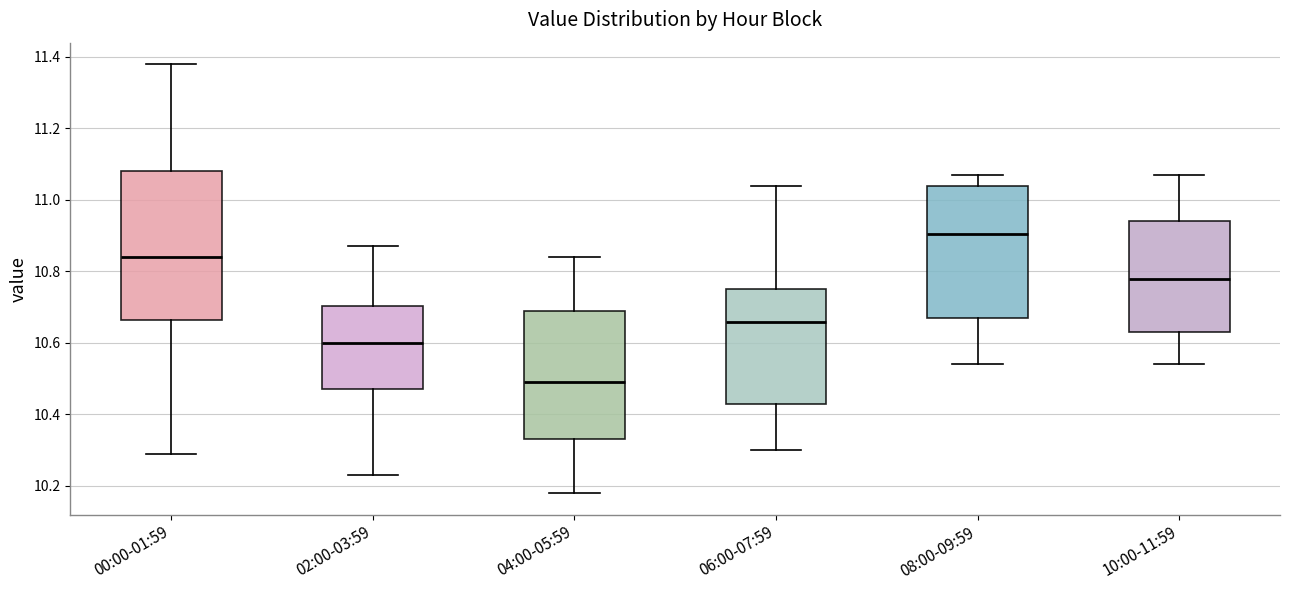

Reading left to right, transcribe this box plot: for each box, give where its median line is, the range the box spans, and where its two whiskers end, as read against the y-axis. The values are not printed on the chart, so give them approximately, as read against the axis.

00:00-01:59: median 10.84, box 10.66 to 11.08, whiskers 10.30 to 11.38
02:00-03:59: median 10.60, box 10.48 to 10.70, whiskers 10.24 to 10.88
04:00-05:59: median 10.50, box 10.34 to 10.70, whiskers 10.18 to 10.84
06:00-07:59: median 10.66, box 10.44 to 10.76, whiskers 10.30 to 11.04
08:00-09:59: median 10.90, box 10.68 to 11.04, whiskers 10.54 to 11.08
10:00-11:59: median 10.78, box 10.64 to 10.94, whiskers 10.54 to 11.08